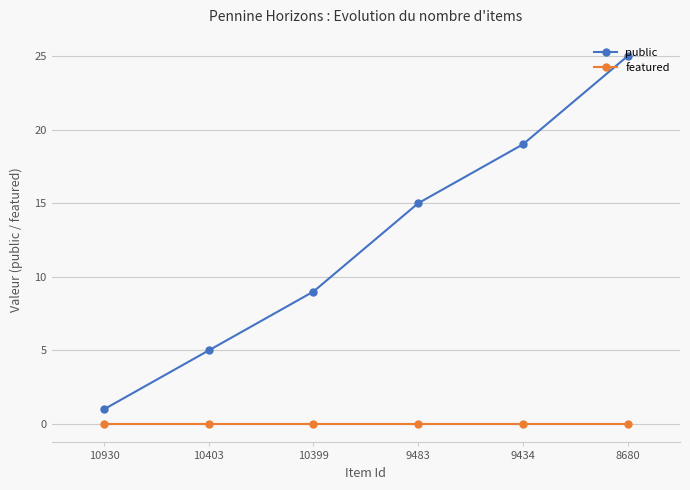

At how many categories does at least one series exceed 12?

3